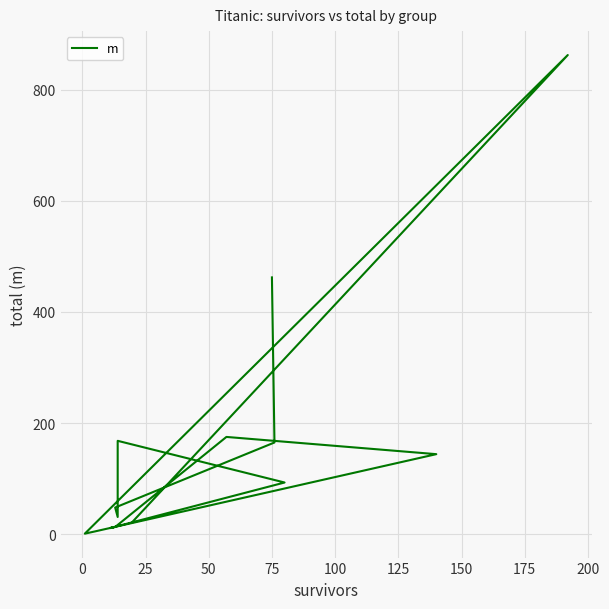

True or false: the data has more than 2 interior local peaks.

True